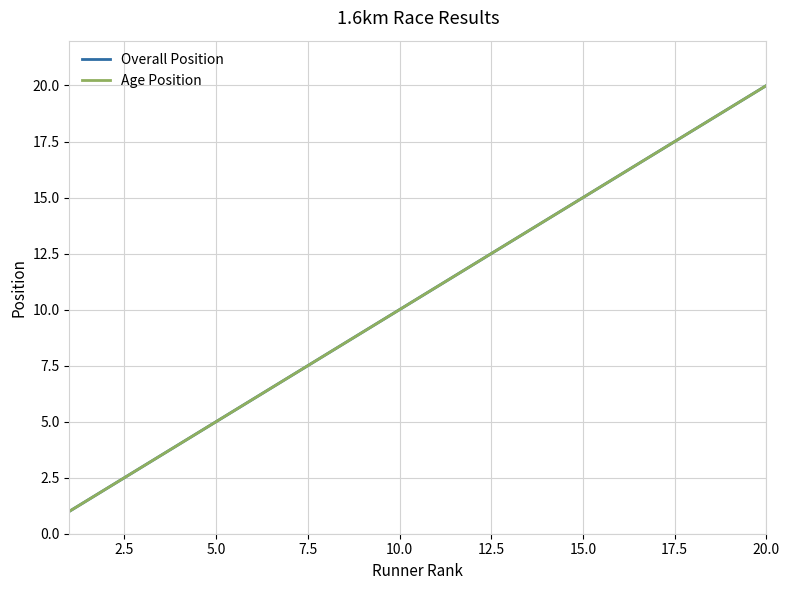

True or false: Age Position has more than 2 interior local peaks.

False